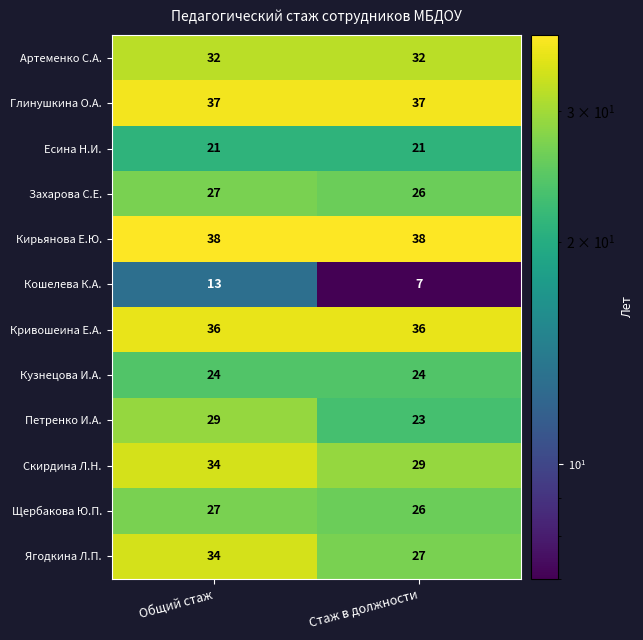

What is the approximate value of Кошелева К.А. at Стаж в должности?

7